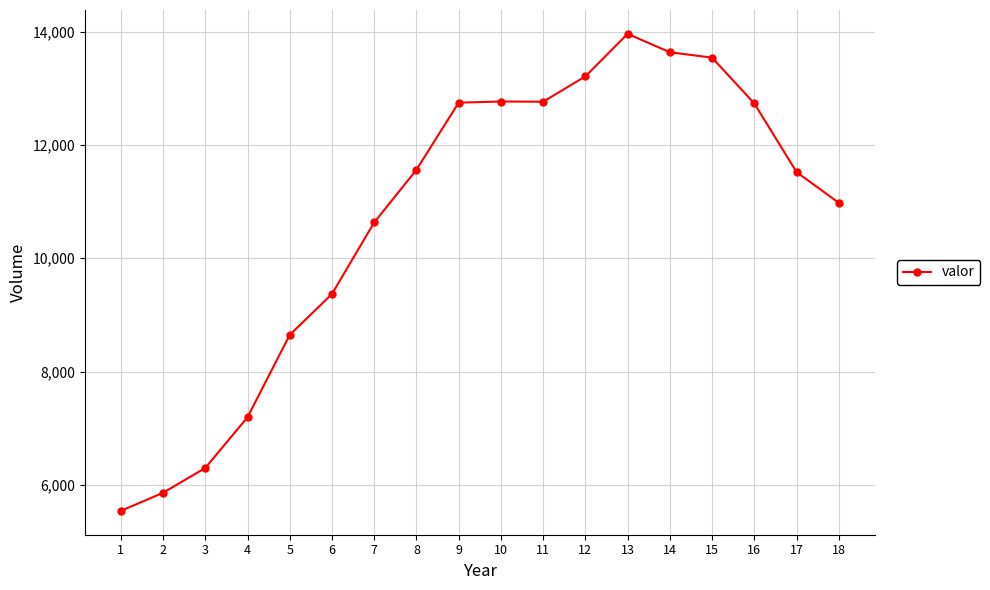

What is the value of the 12th point from the left?

13213